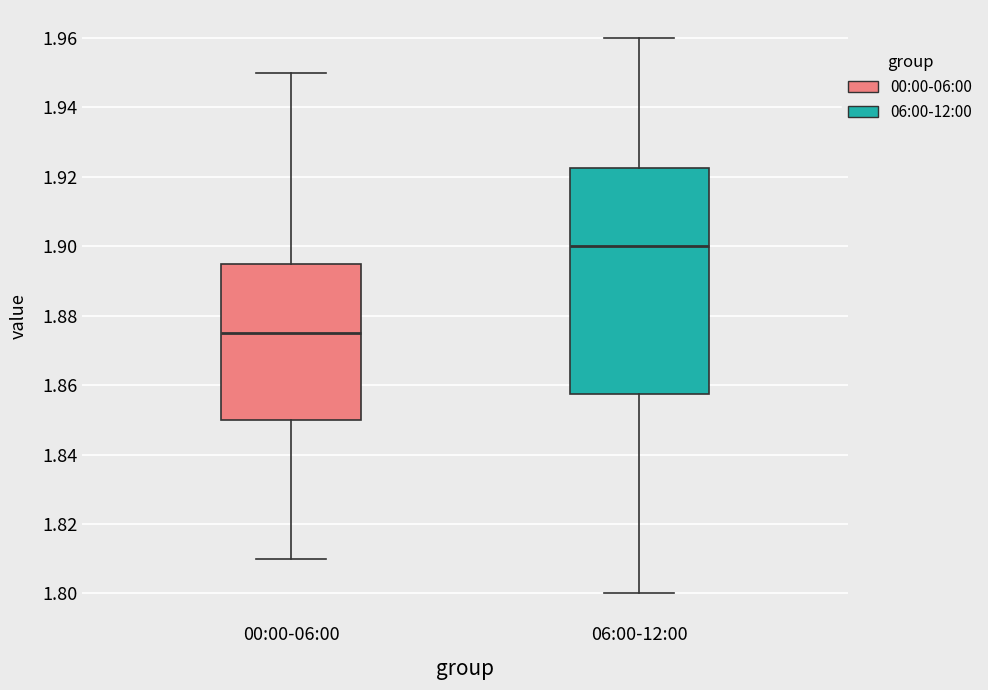

Where does the lower whisker of the box for 00:00-06:00 end on the y-axis? The values are not printed on the chart, so give them approximately, as read against the axis.

1.810